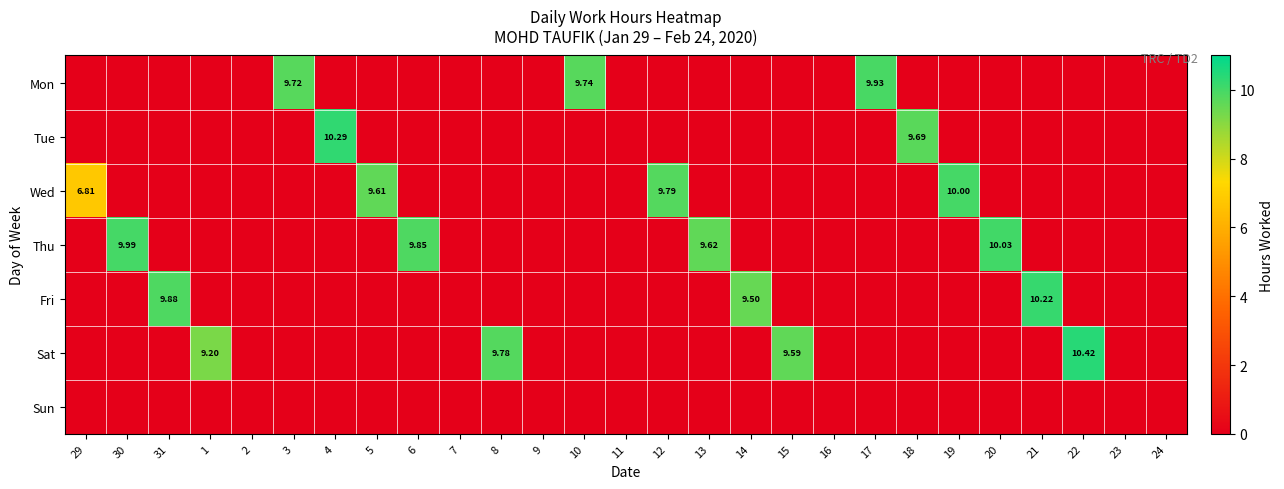

At which label does Tue reach its peak?

4